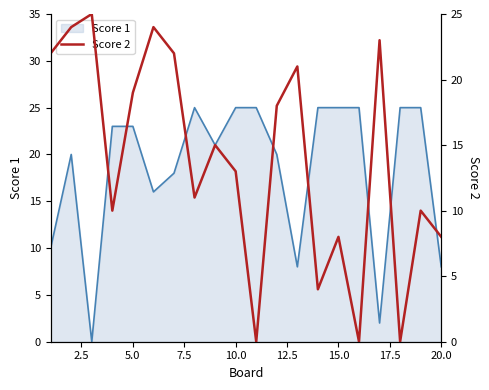

How many points are lower than both their immediate neighbors (excluding endpoints)?

6